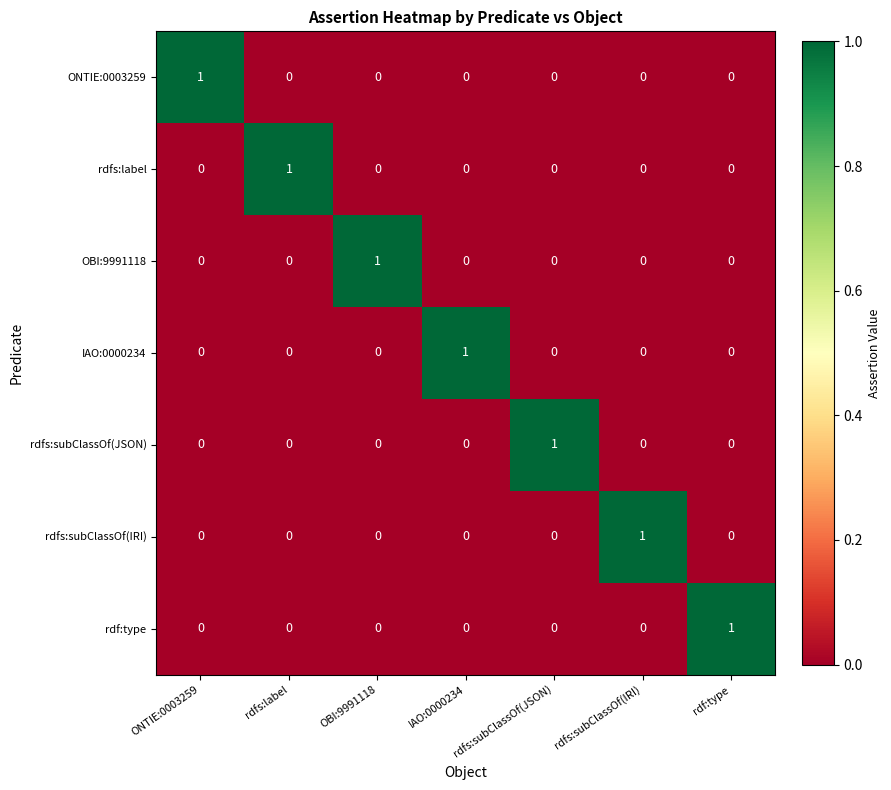

How many series are shown in this chart?

7